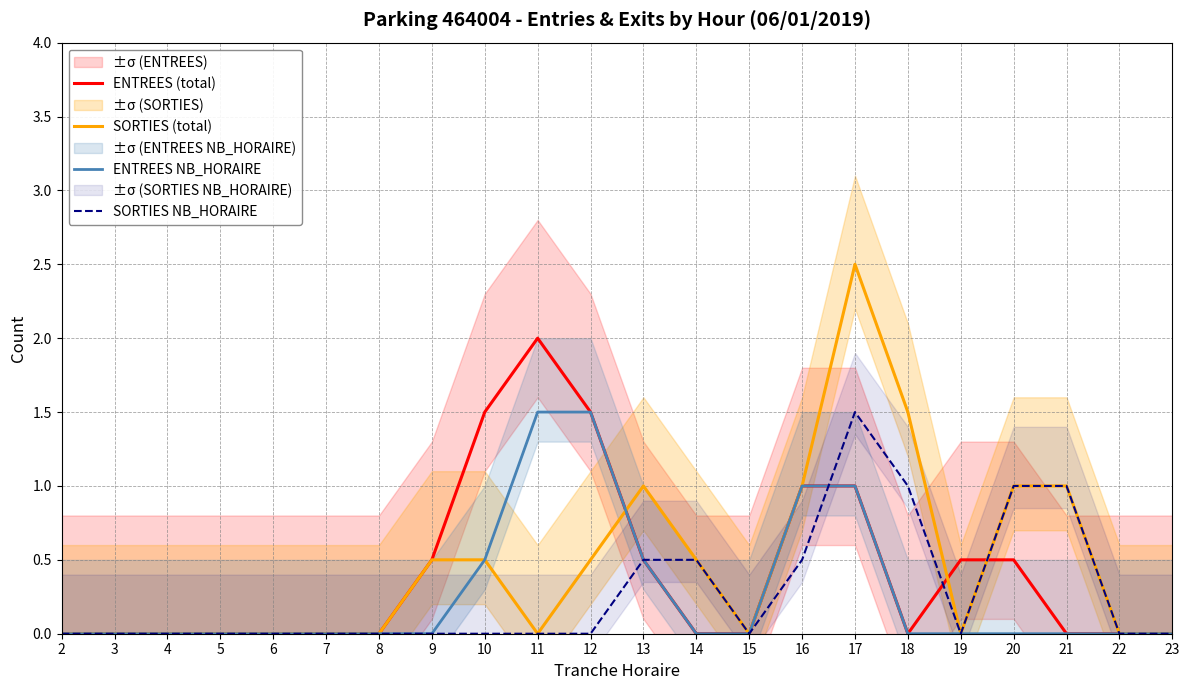

What is the difference between the maximum and second lowest values in the SORTIES NB_HORAIRE series?

1.5